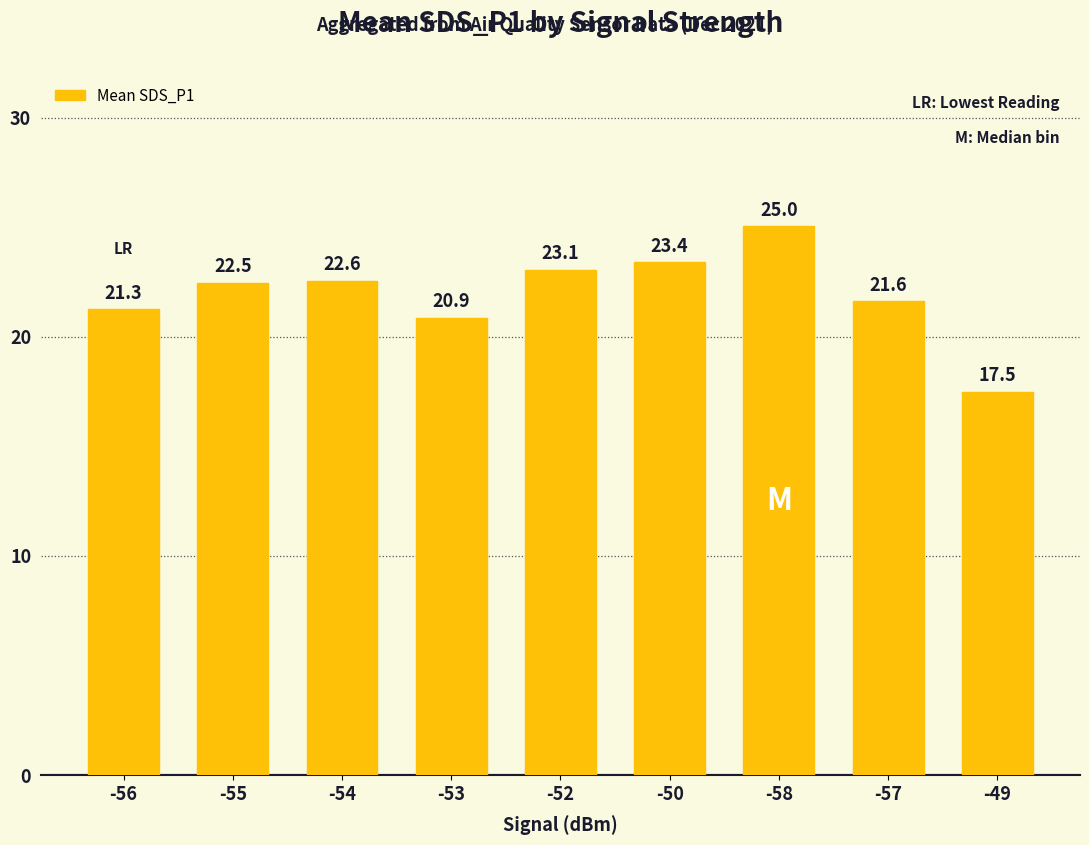

Is it true that the value at -57 is 34.3?

False